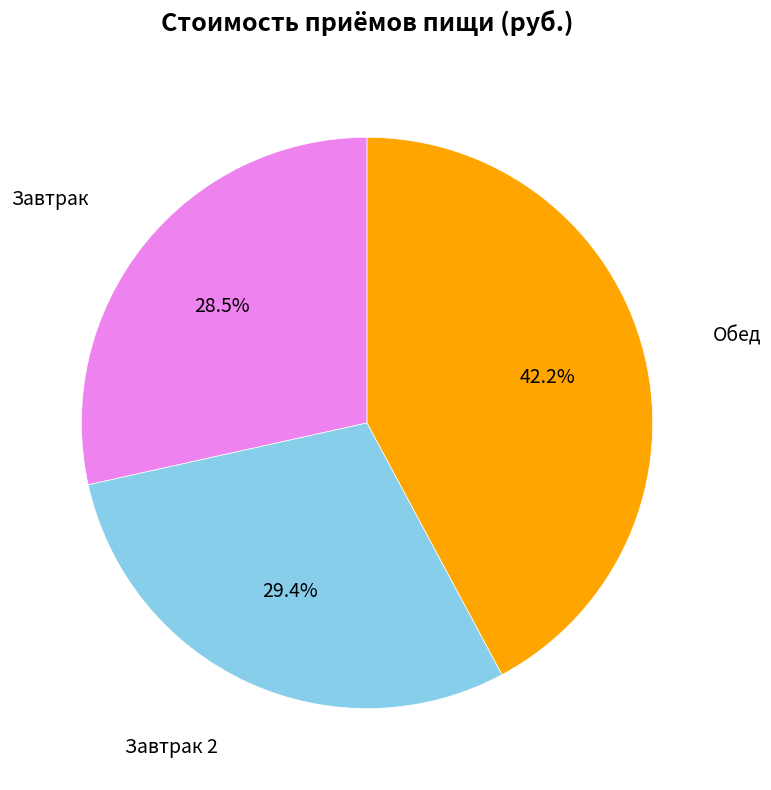

Is there a majority slice in this chart?

No